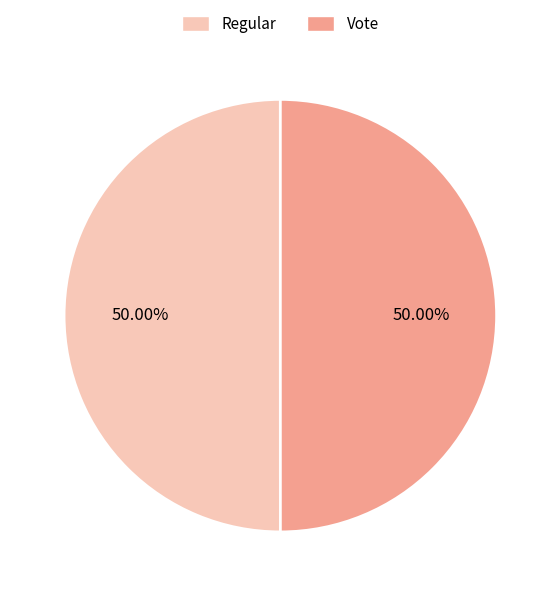

Count the number of slices in the pie.

2